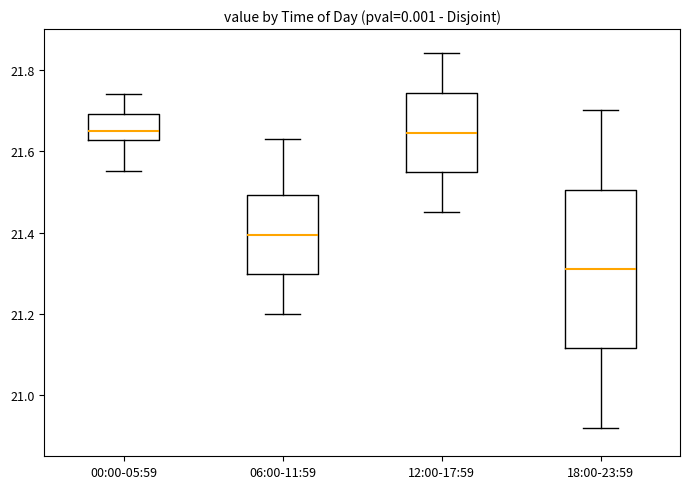

Reading left to right, read every box against the y-axis: the position of its median line, the range the box covers, and the ends of its whiskers. The values are not printed on the chart, so give them approximately, as read against the axis.

00:00-05:59: median 21.66, box 21.62 to 21.70, whiskers 21.56 to 21.74
06:00-11:59: median 21.40, box 21.30 to 21.50, whiskers 21.20 to 21.64
12:00-17:59: median 21.64, box 21.54 to 21.74, whiskers 21.46 to 21.84
18:00-23:59: median 21.32, box 21.12 to 21.50, whiskers 20.92 to 21.70